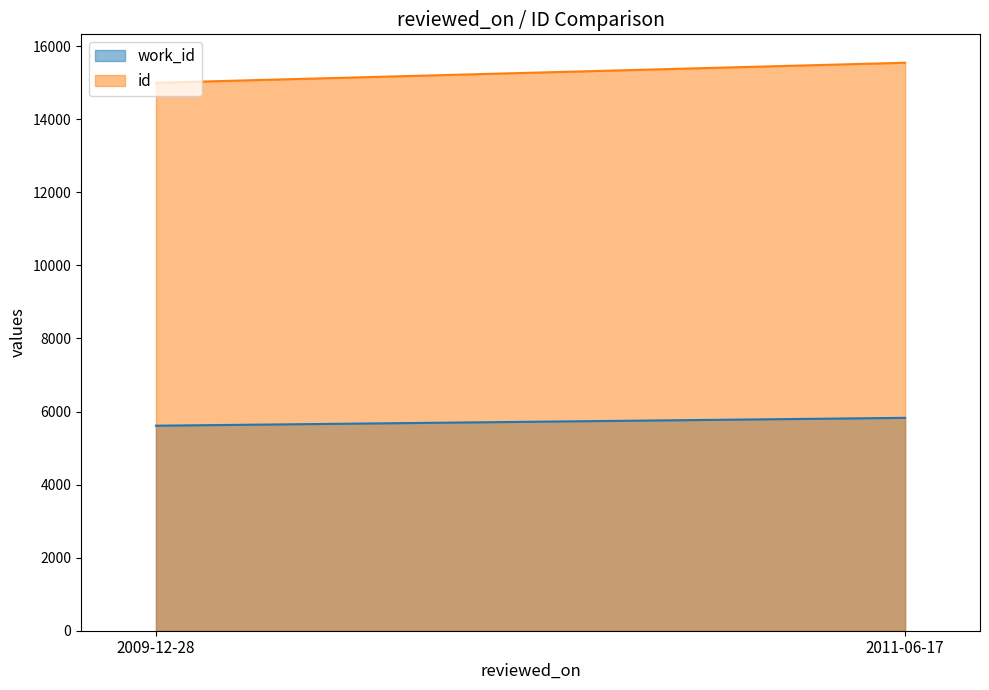

Is it true that work_id equals 5827 at 2011-06-17?

True